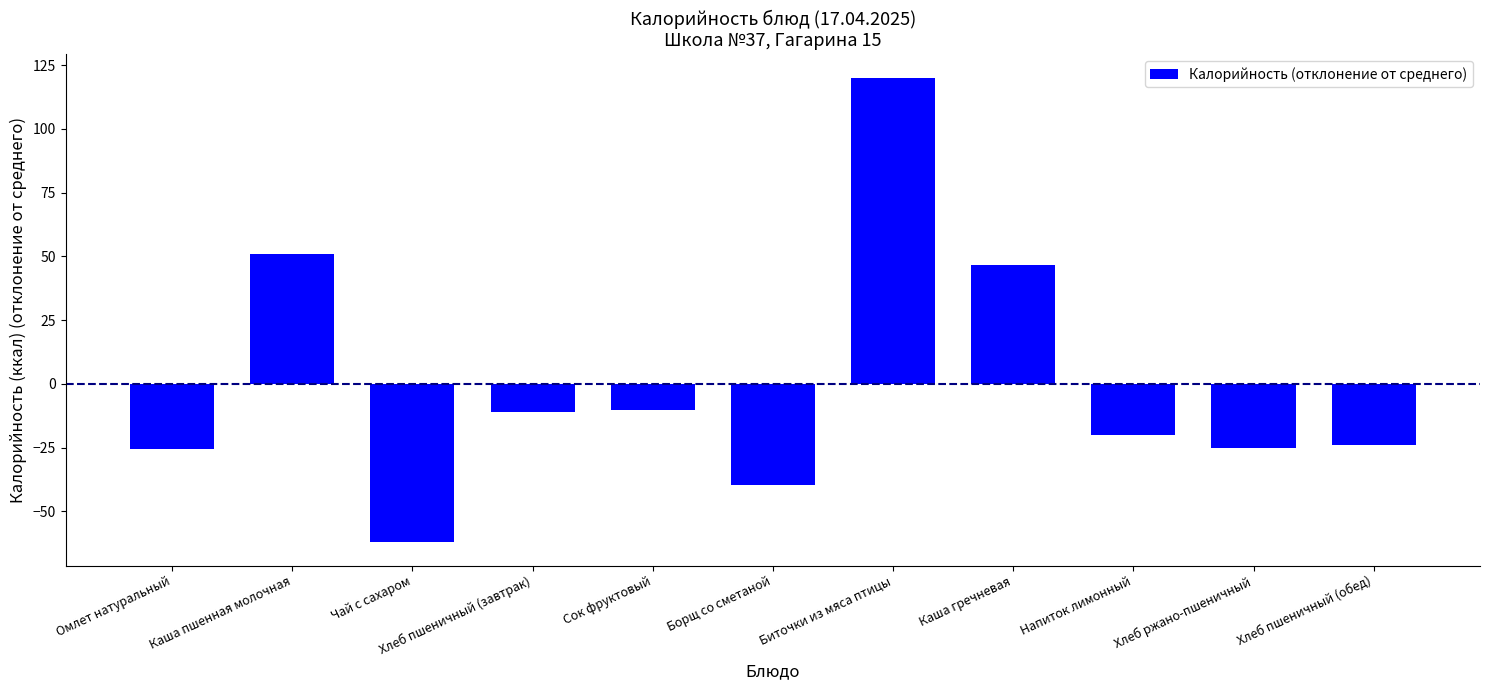

What position from the right is Борщ со сметаной?

6